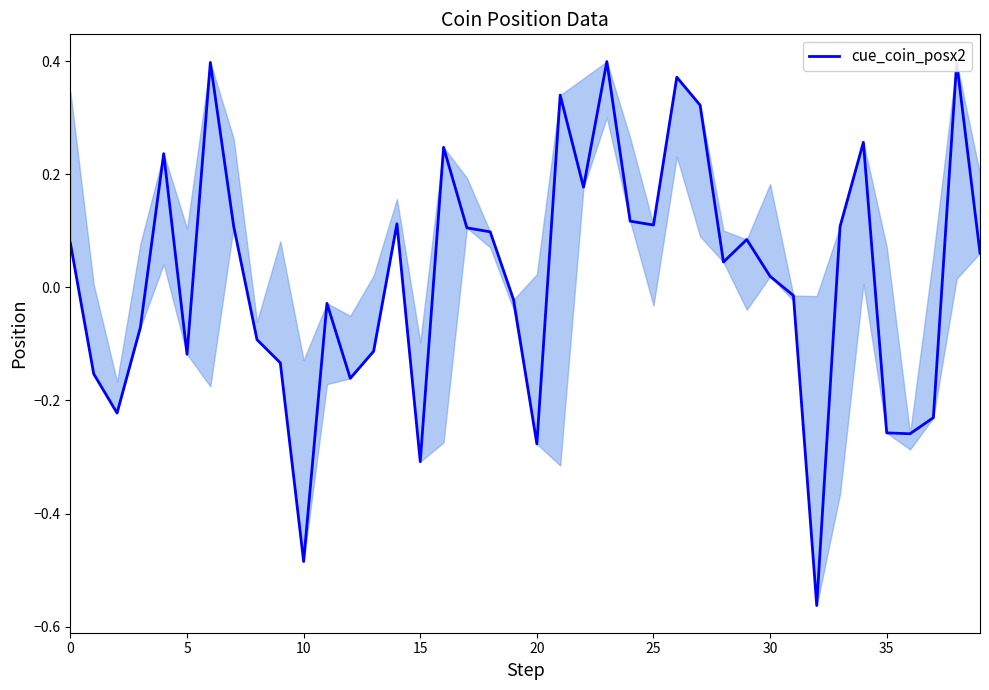

What is the smallest value displayed?

-0.6